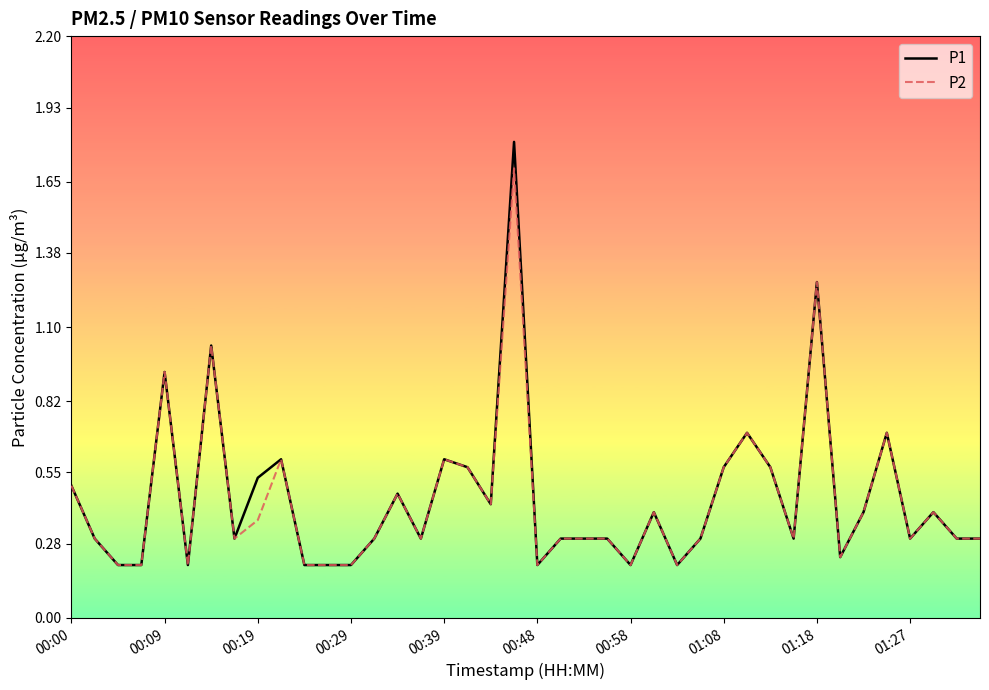

What is the maximum value for P1?

1.8